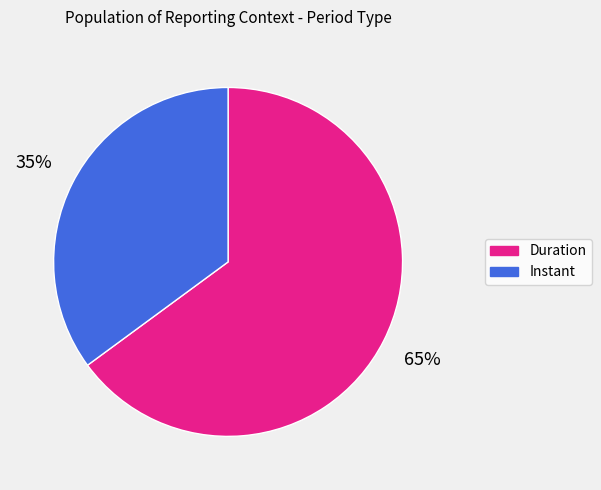

The Duration slice represents 78% of the pie. True or false?

False